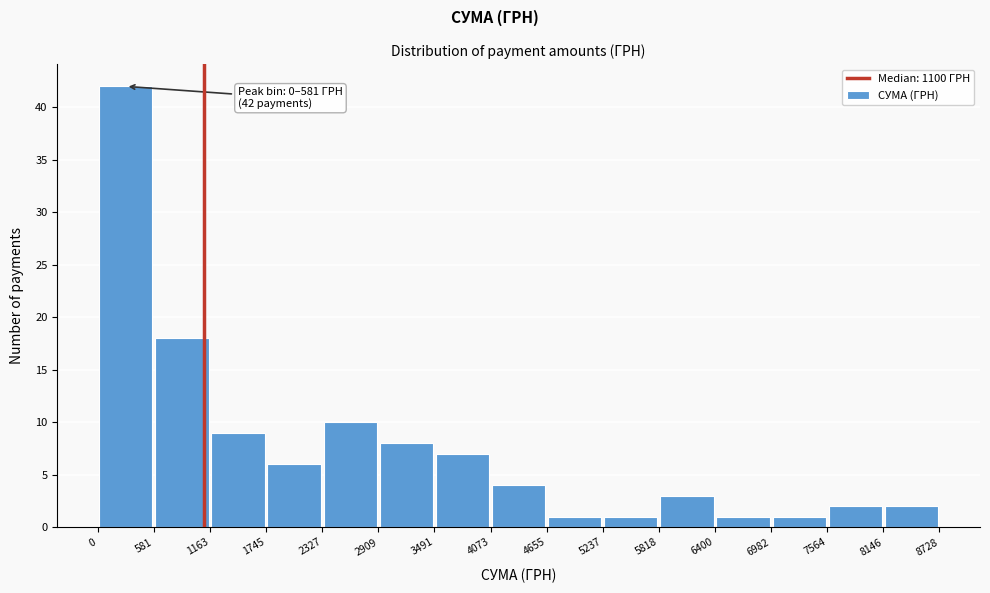

Which range on the x-axis has the tallest bar?

0 to 581